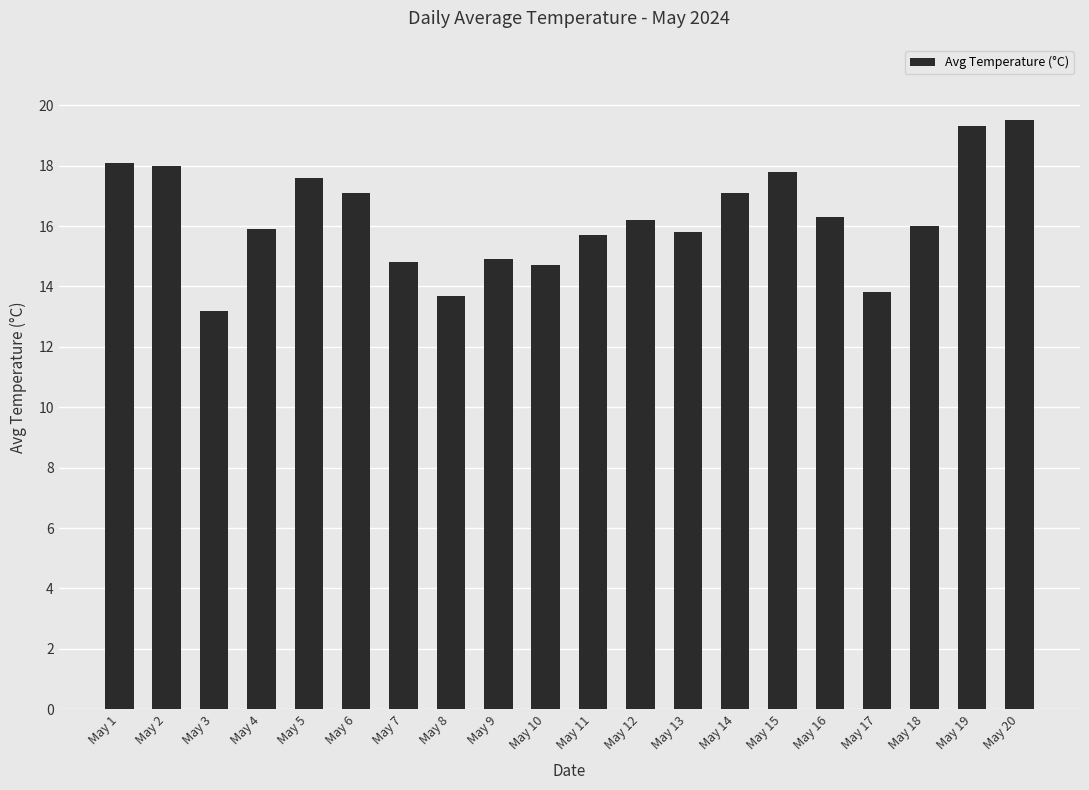

At which category does the chart reach its minimum across all series?

May 3